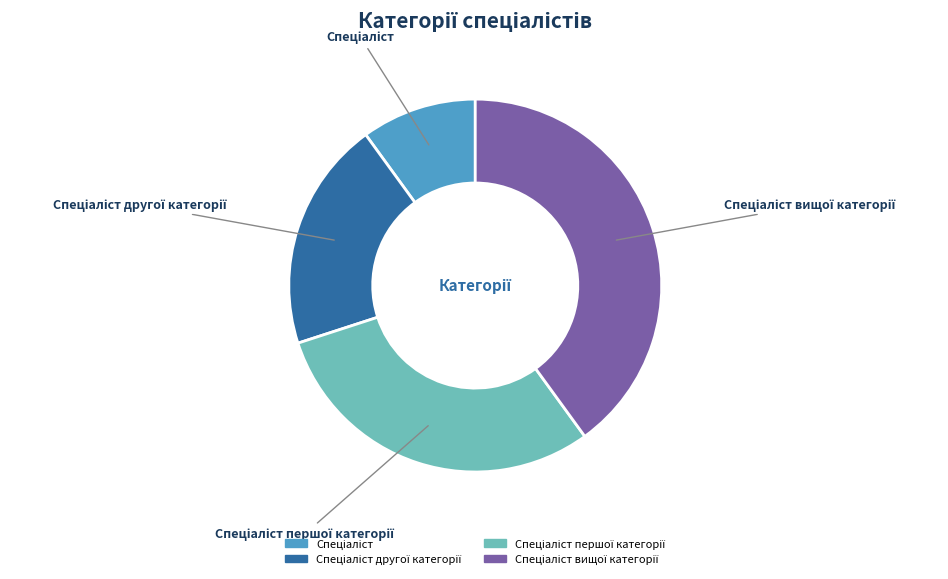

Is there any slice that represents more than half of the pie?

No